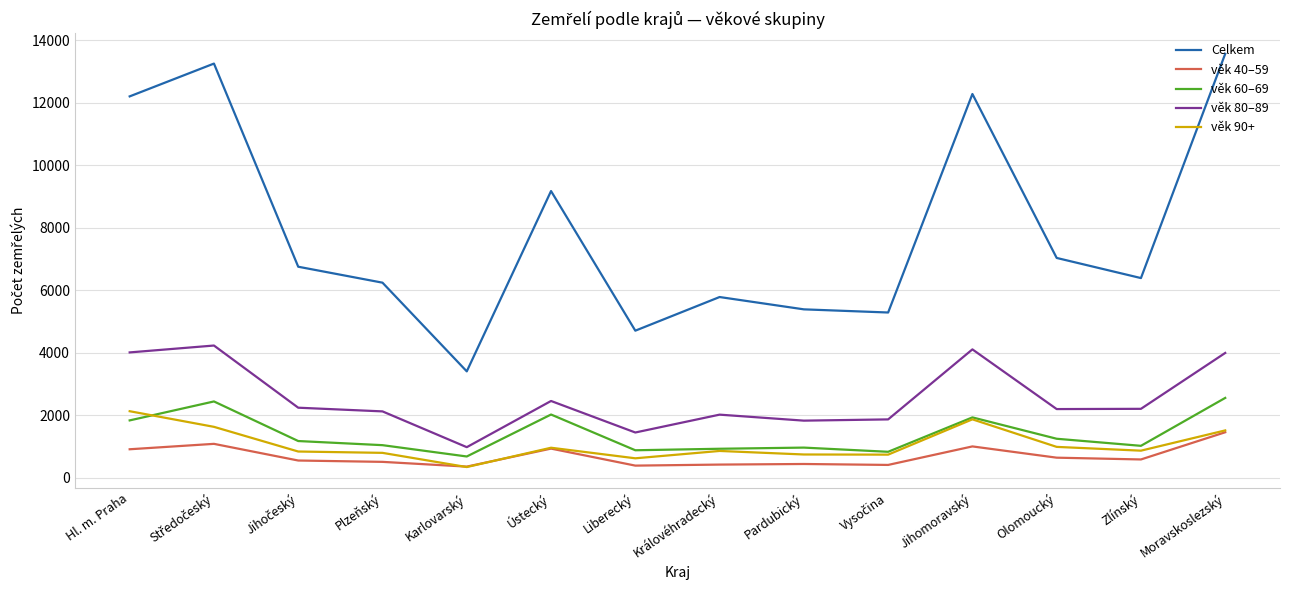

At which label does Celkem reach its peak?

Moravskoslezský